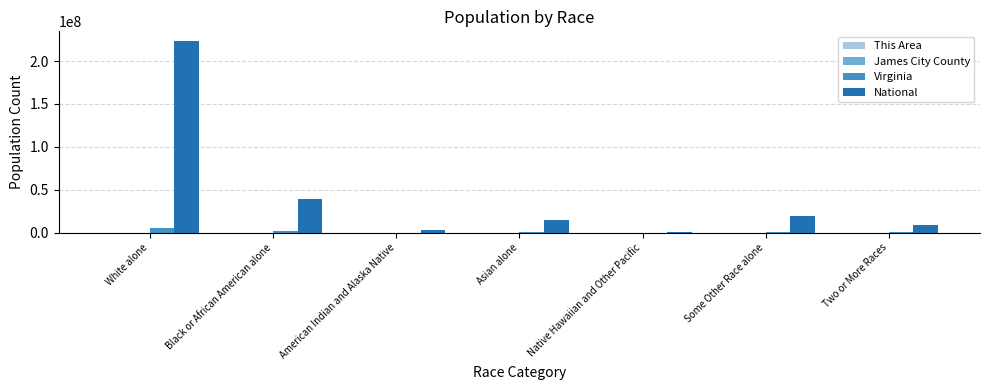

What is the greatest value displayed?

223553265